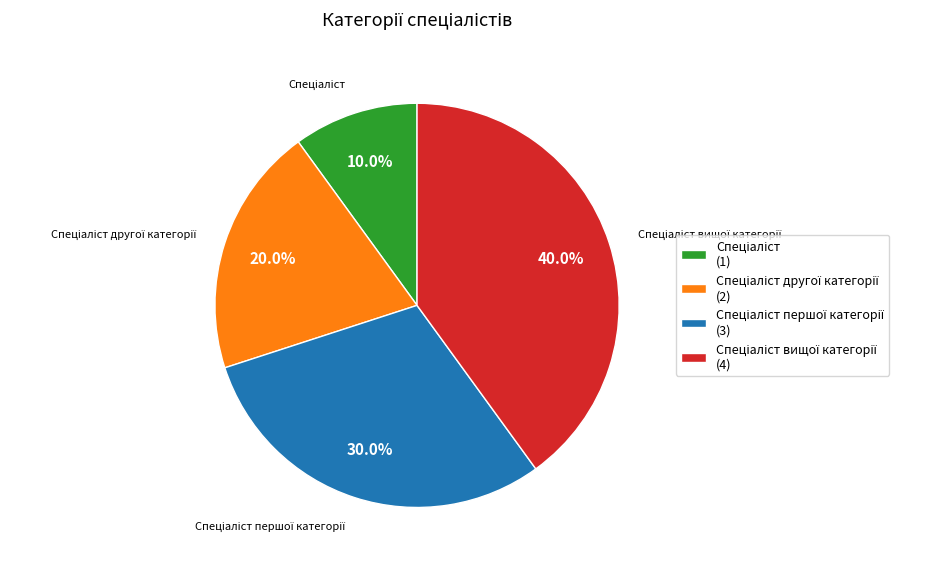

How many segments does this pie chart have?

4